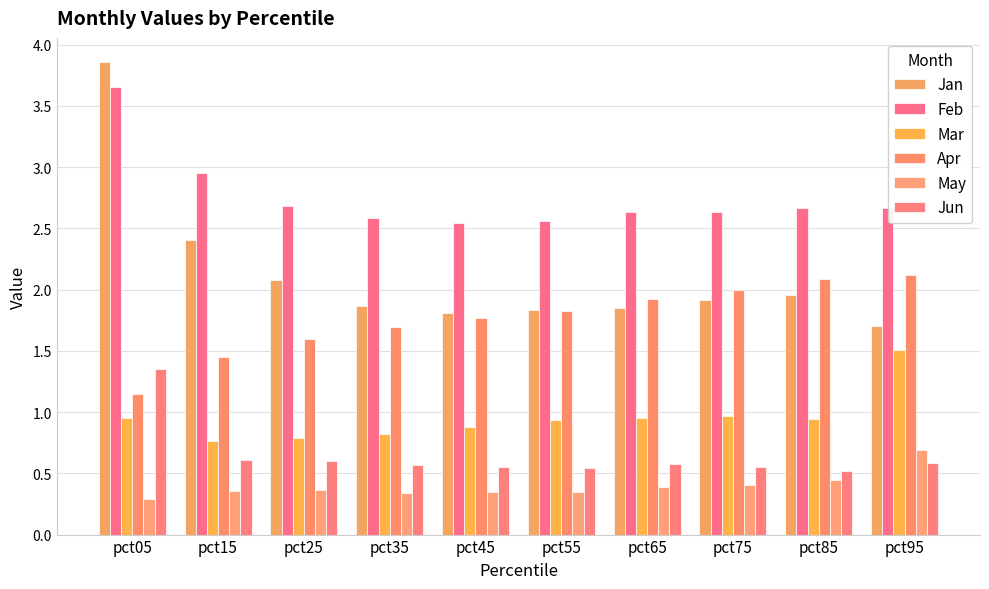

Reading left to right, what are all the values shown in this chart?

Jan: 3.9	2.4	2.1	1.9	1.8	1.8	1.8	1.9	2.0	1.7
Feb: 3.7	2.9	2.7	2.6	2.5	2.6	2.6	2.6	2.7	2.7
Mar: 1.0	0.8	0.8	0.8	0.9	0.9	0.9	1.0	0.9	1.5
Apr: 1.1	1.4	1.6	1.7	1.8	1.8	1.9	2.0	2.1	2.1
May: 0.3	0.4	0.4	0.3	0.4	0.3	0.4	0.4	0.4	0.7
Jun: 1.4	0.6	0.6	0.6	0.6	0.5	0.6	0.6	0.5	0.6